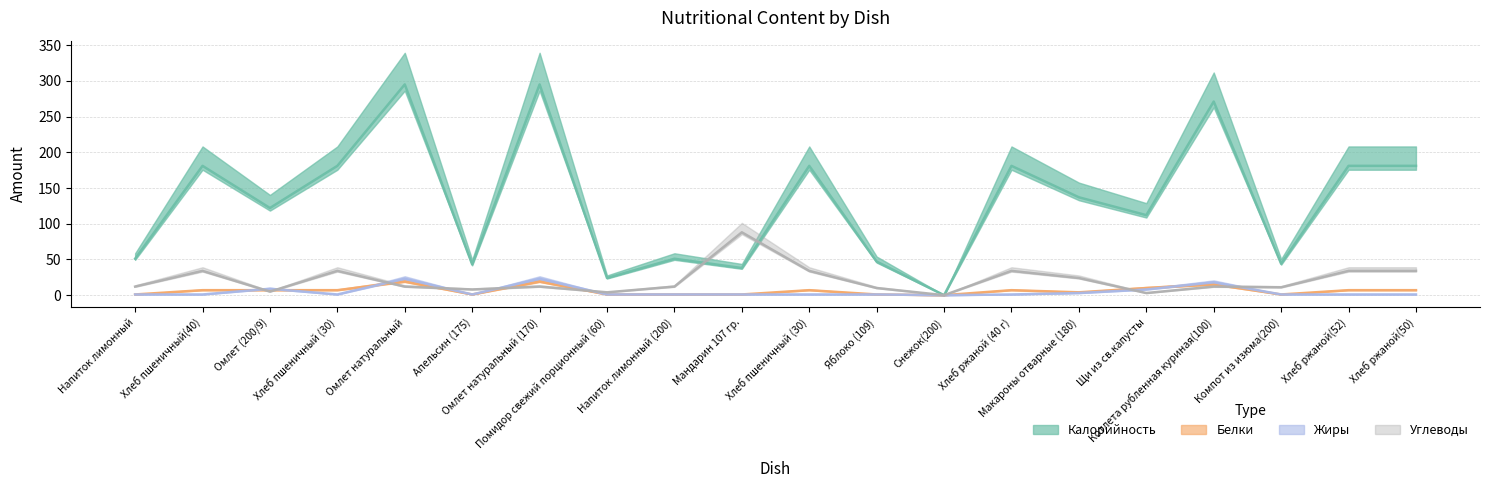

True or false: Жиры has a value of 1 at Компот из изюма(200).

True